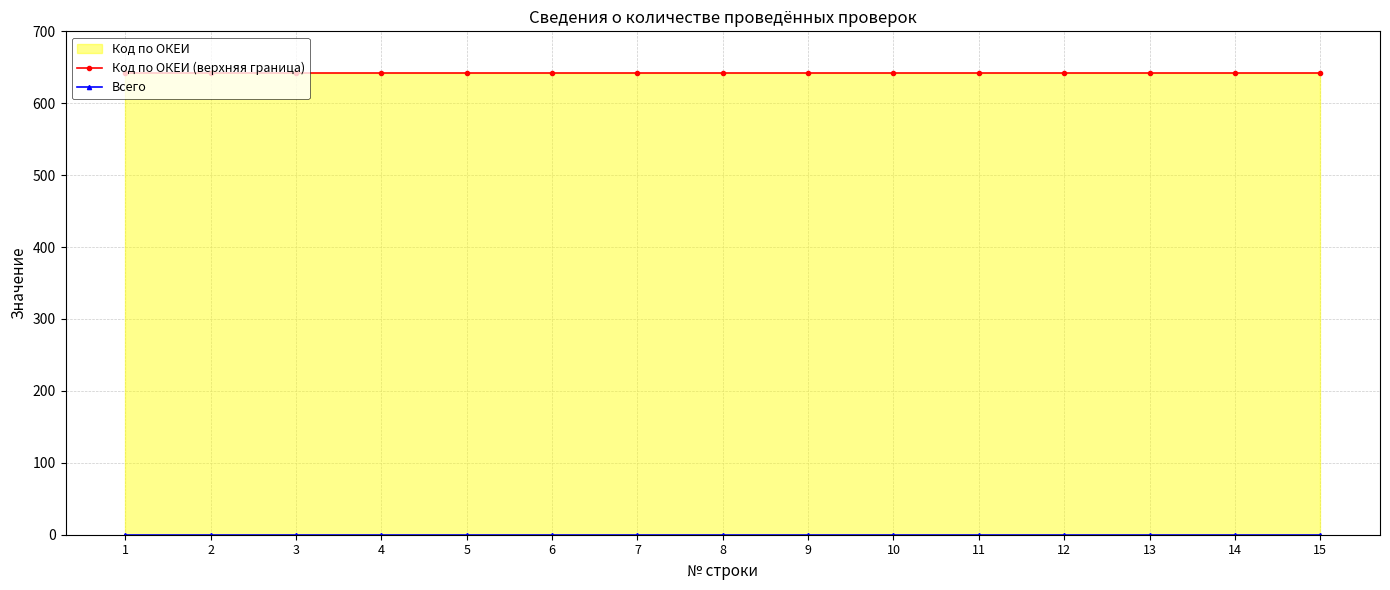

True or false: Код по ОКЕИ (верхняя граница) has more than 0 interior local peaks.

False